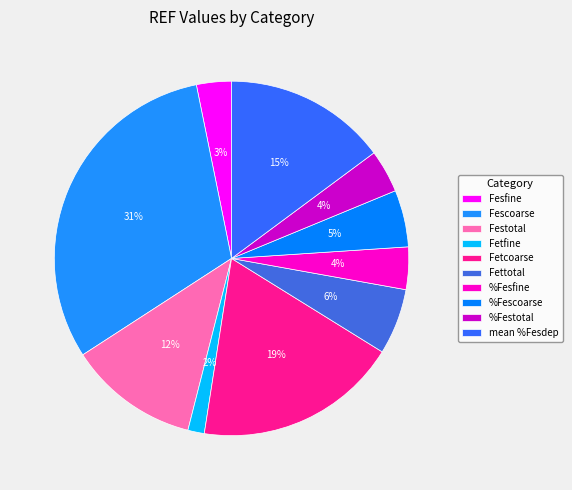

To the nearest percent, what is the average slice percentage?

10%